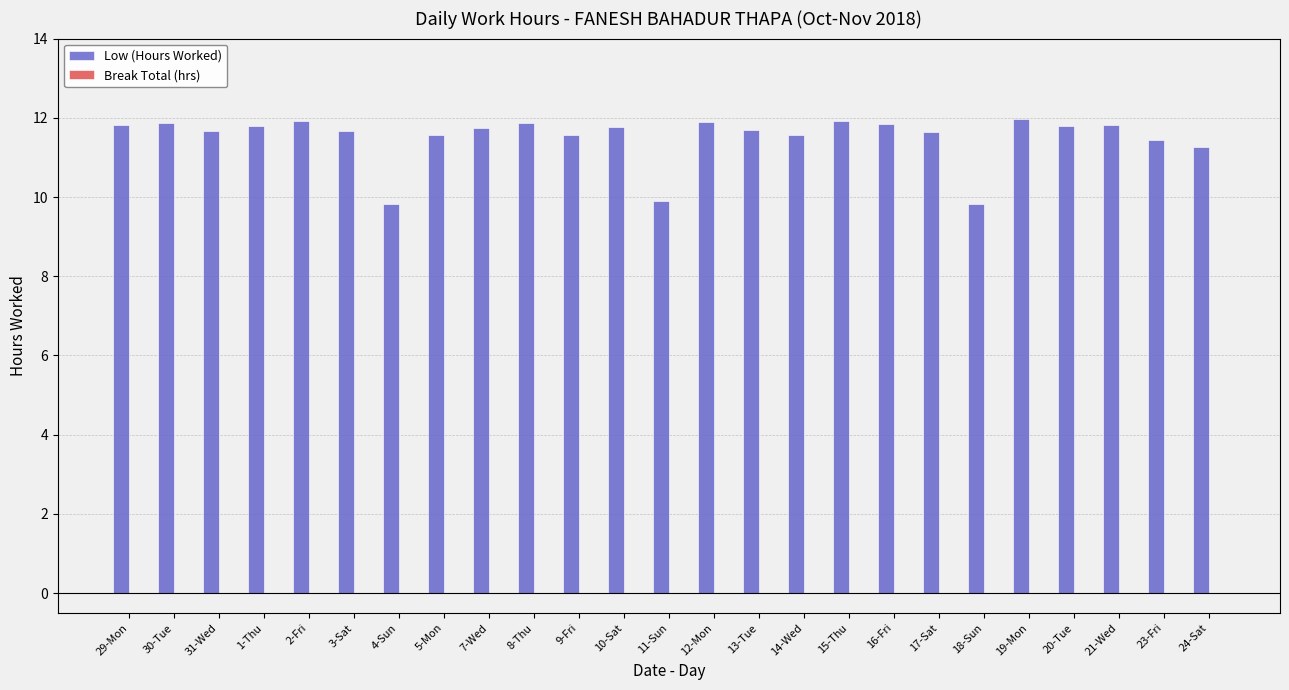

What is the label of the 24th bar from the right?

30-Tue